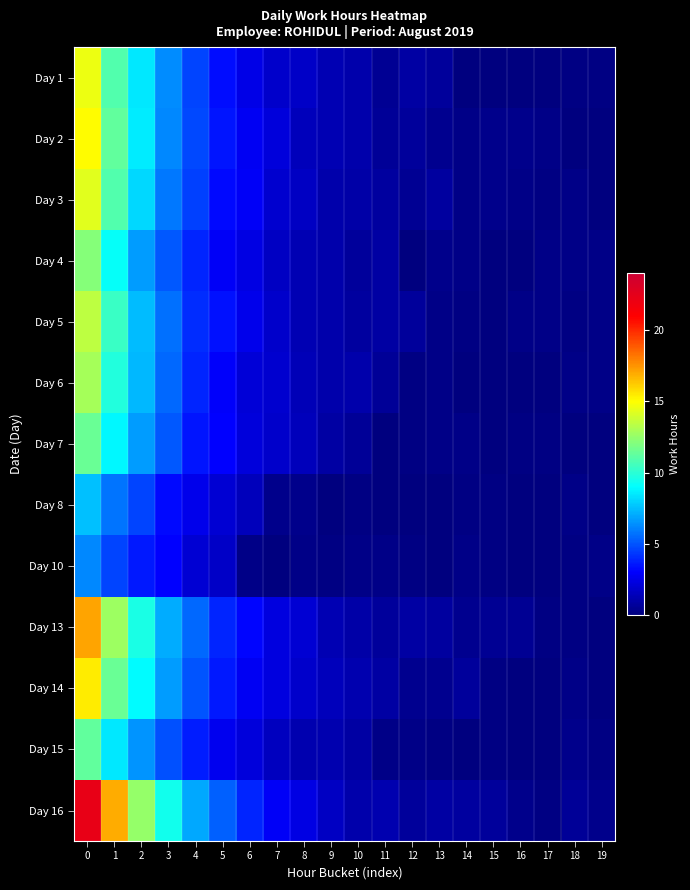

Rank the series by their maximum value, from highest to lowest.

Day 16, Day 13, Day 14, Day 2, Day 1, Day 3, Day 5, Day 6, Day 4, Day 7, Day 15, Day 8, Day 10